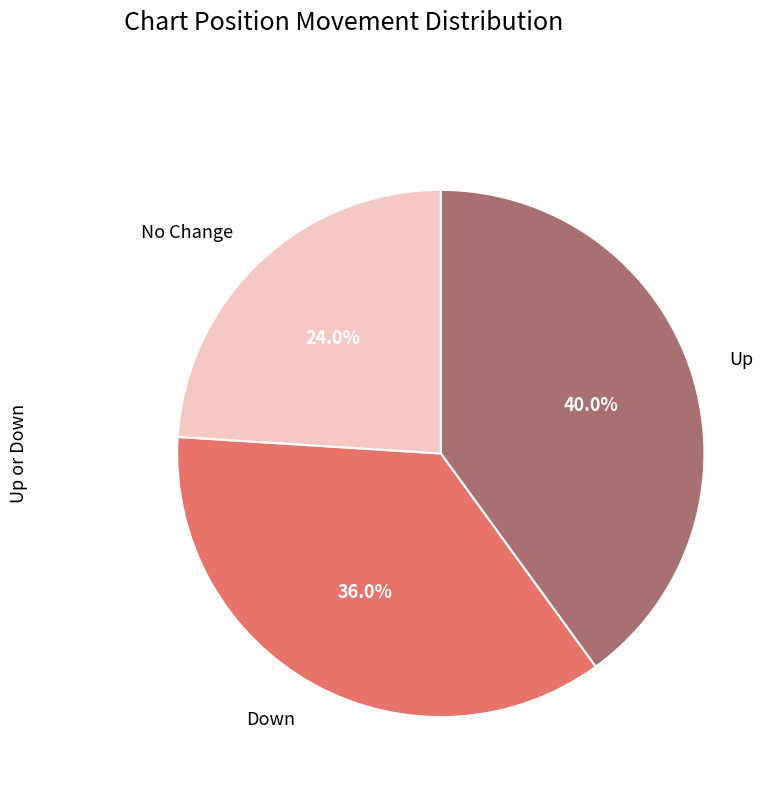

Does any single category account for the majority?

No